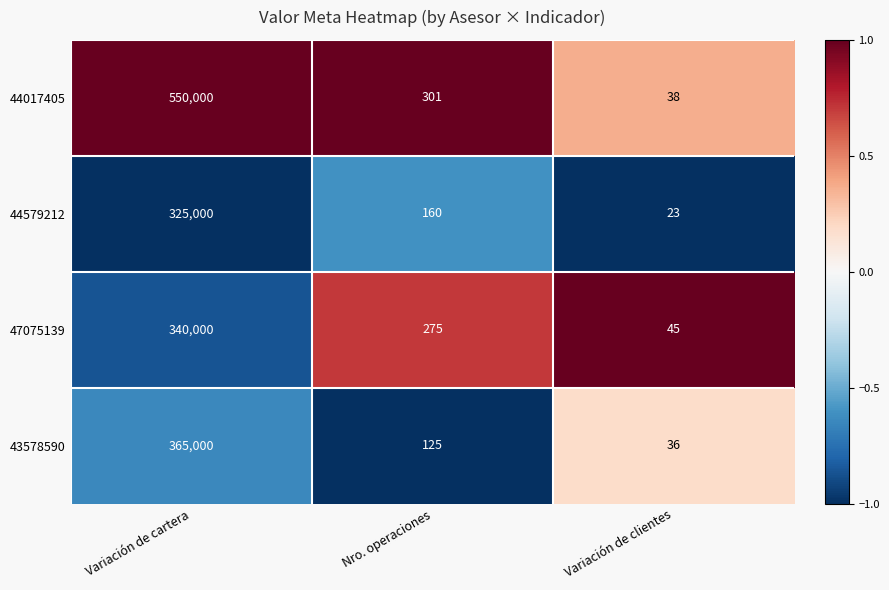

What is the difference between the highest and lowest values at Variación de cartera?

225000